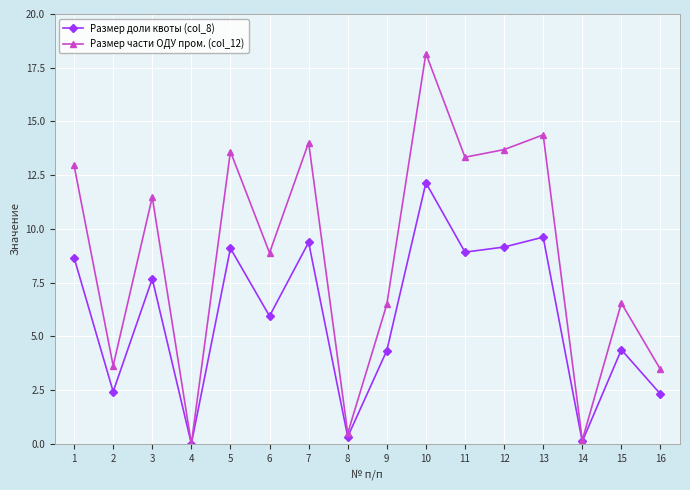

At which category is the sum across all series the highest?

10